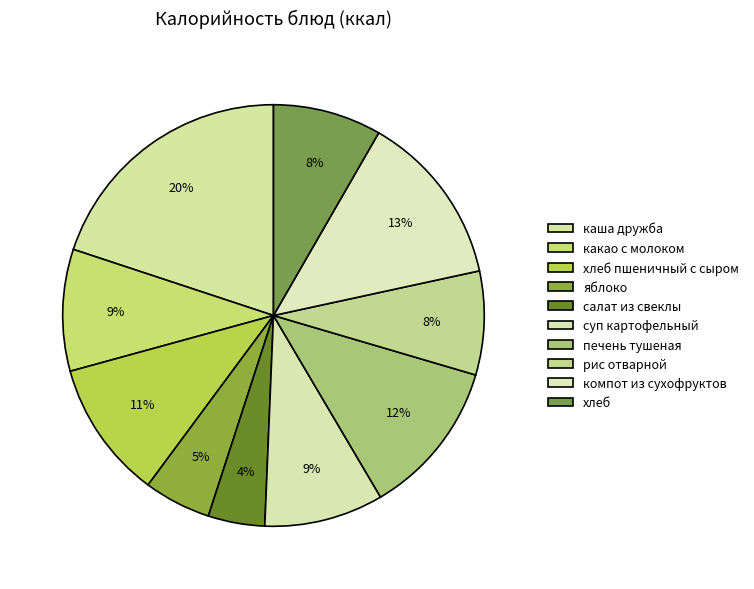

Which slice is the smallest?

салат из свеклы